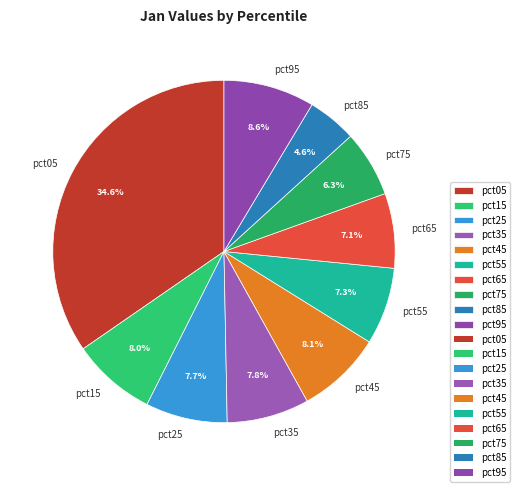

Is pct95 the majority of the pie?

No